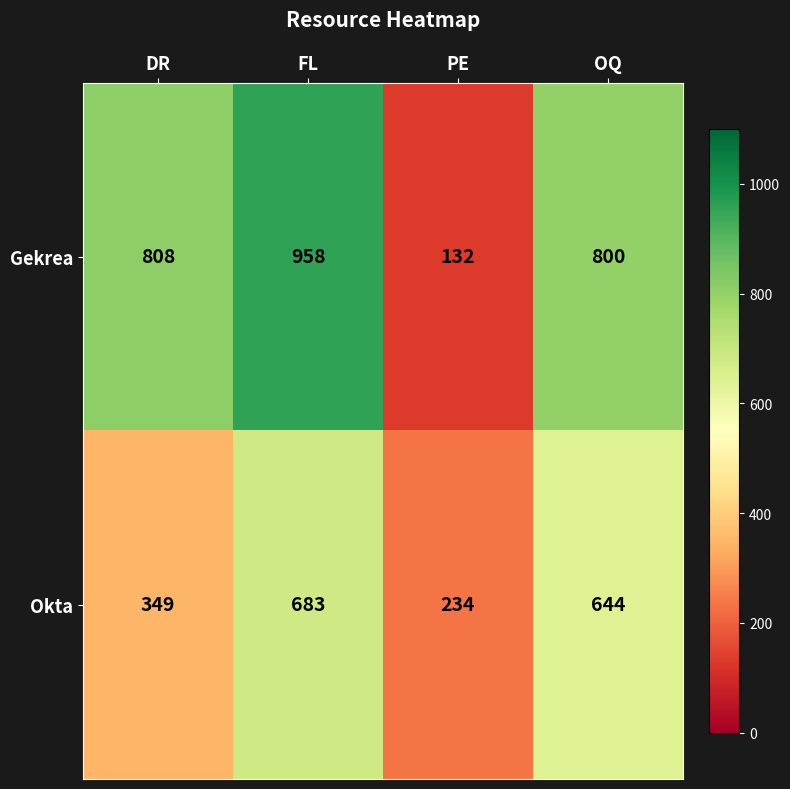

Which category has the highest value across all series?

FL